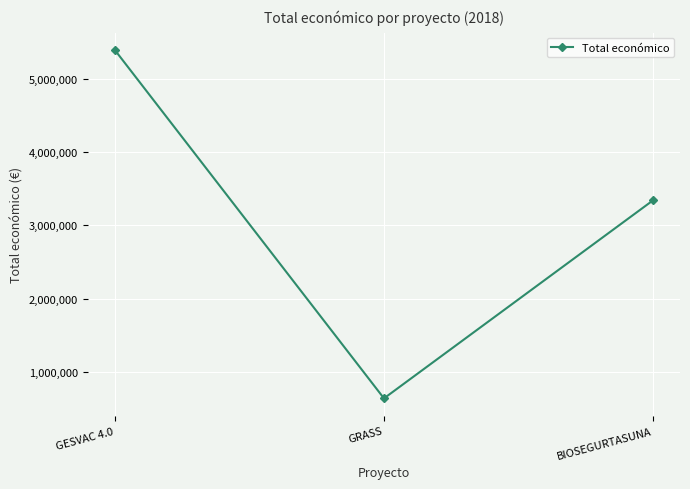

What is the label of the 2nd point from the left?

GRASS